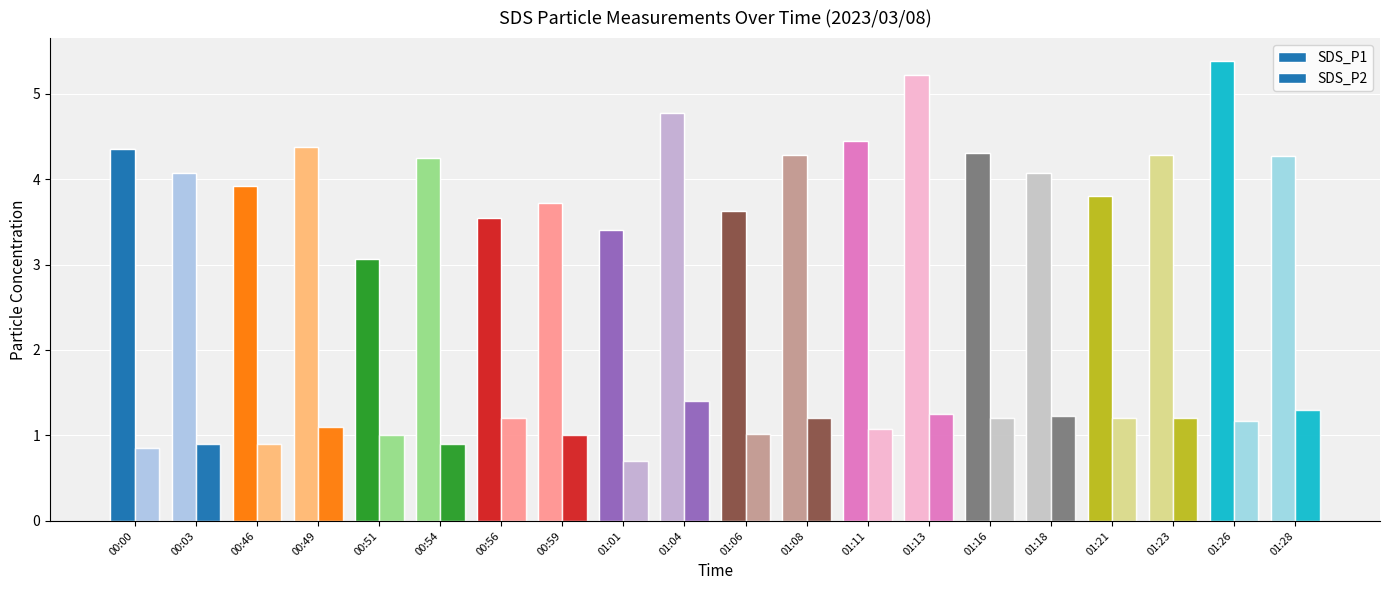

True or false: SDS_P2 has a value of 1.3 at 01:28.

True